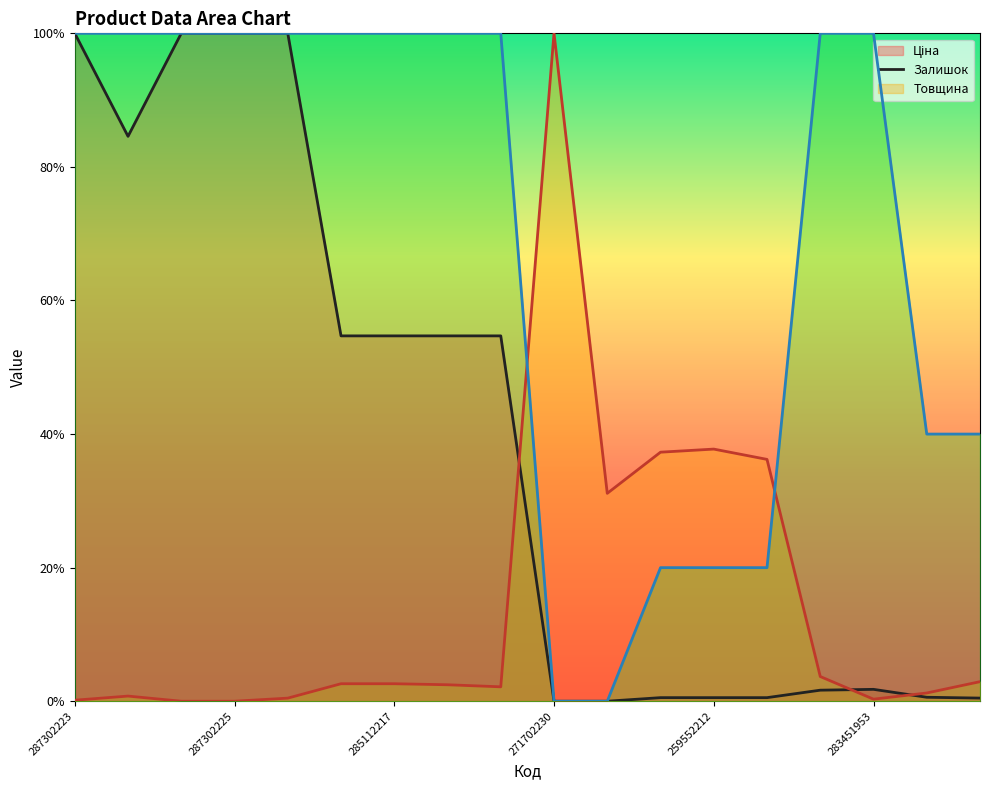

Where is the first local minimum for Ціна?

287292222